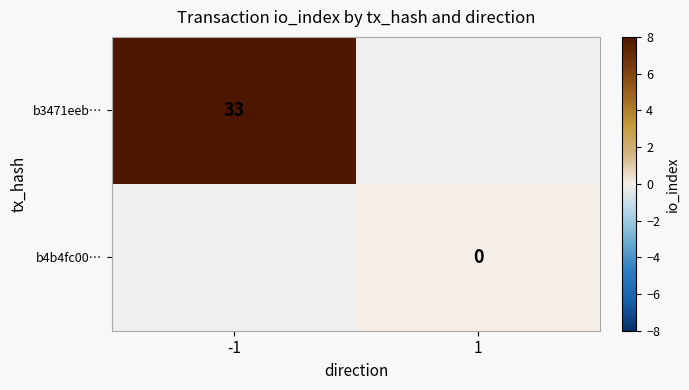

Count the number of data series in this chart.

2